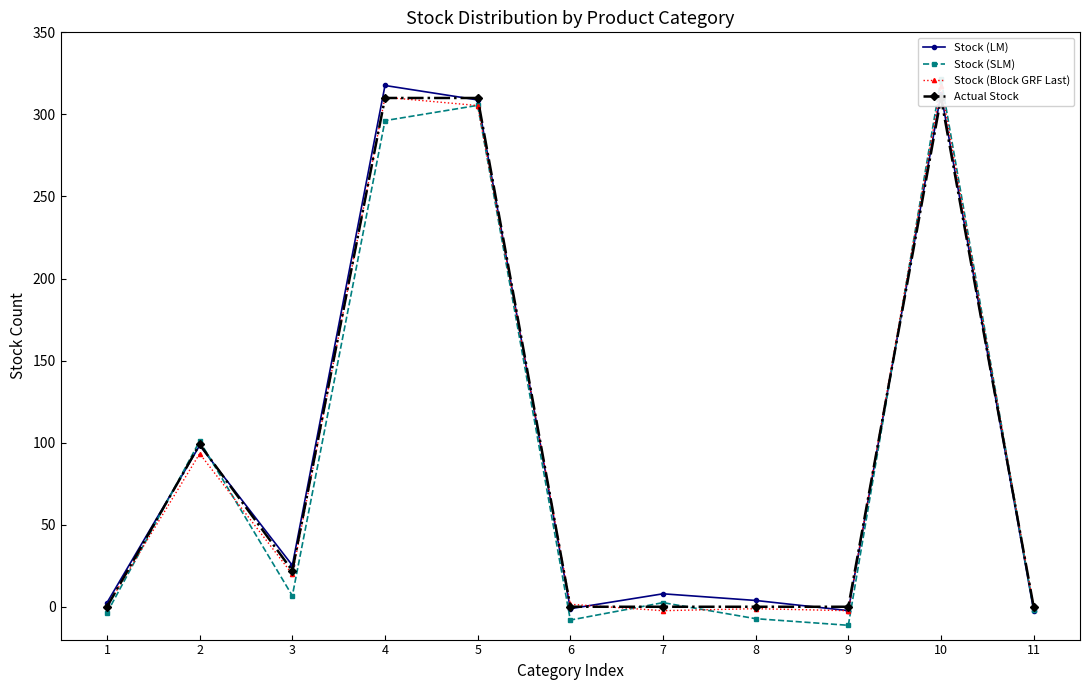

What are all the series names shown in the legend?

Stock (LM), Stock (SLM), Stock (Block GRF Last), Actual Stock